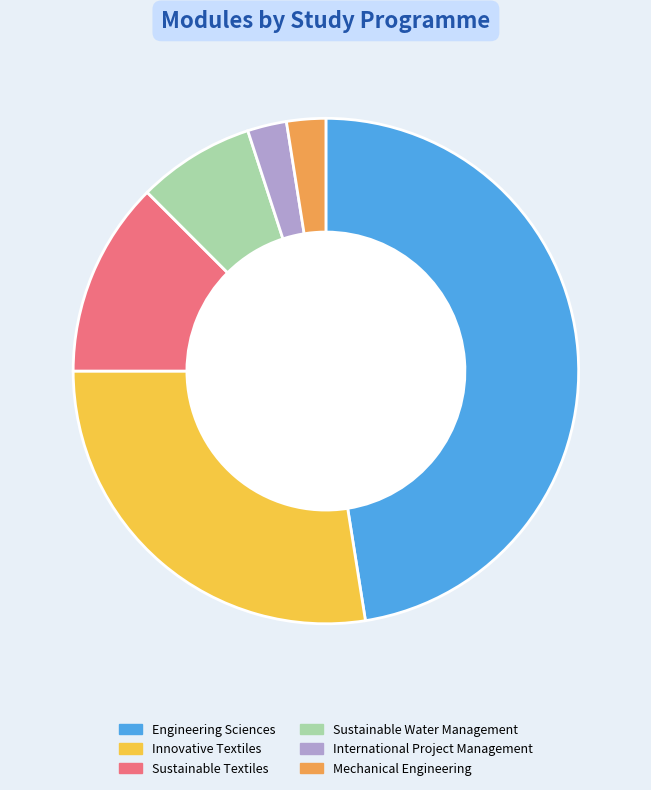

Do Sustainable Water Management and International Project Management together represent more than half of the pie?

No